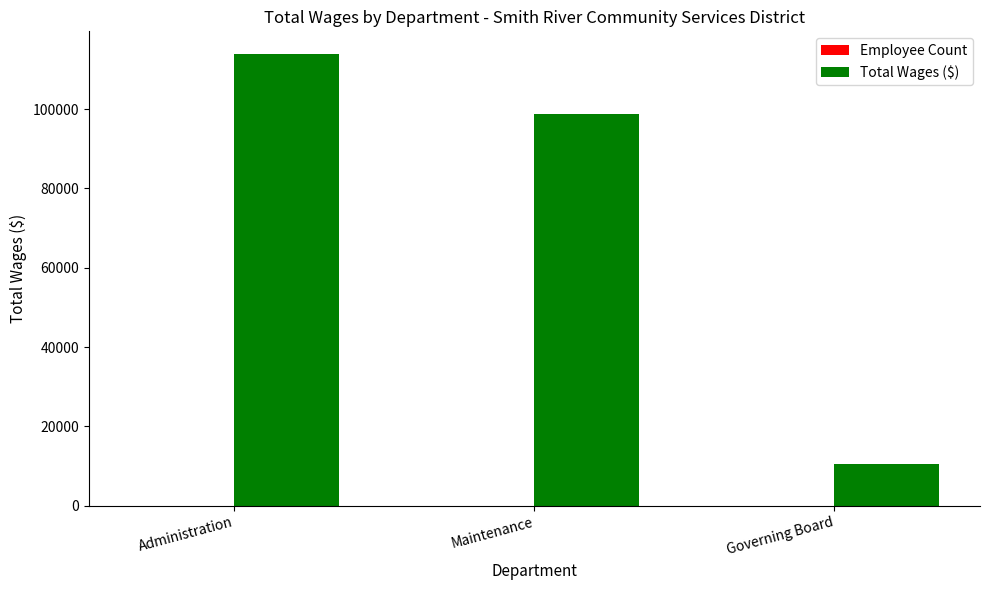

At which category is the sum across all series the highest?

Administration